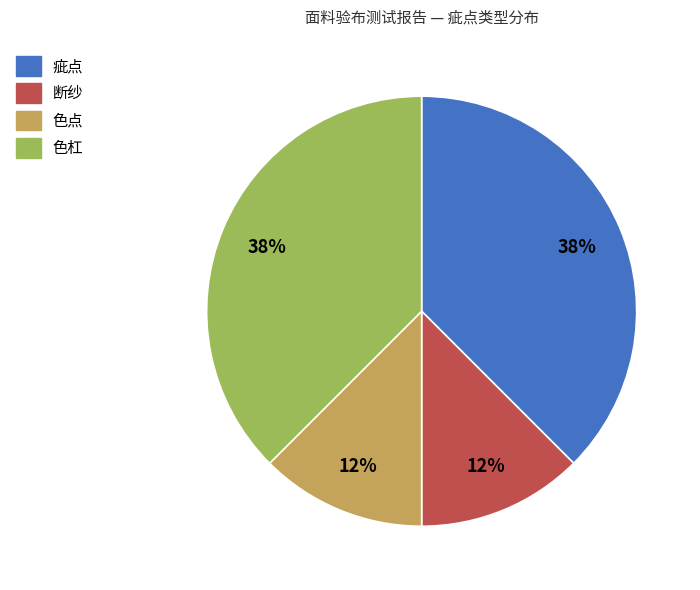

True or false: 色杠 accounts for 23% of the total.

False